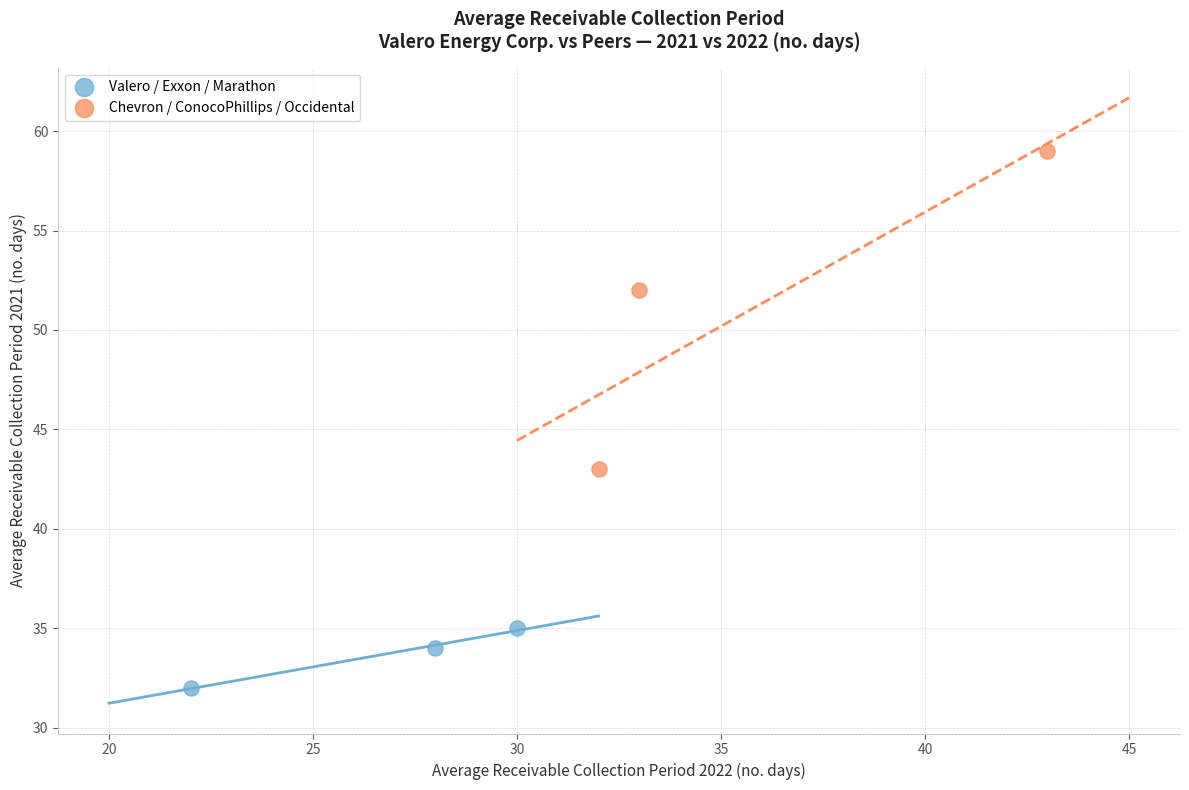

Which series reaches the minimum Y coordinate?

Valero / Exxon / Marathon